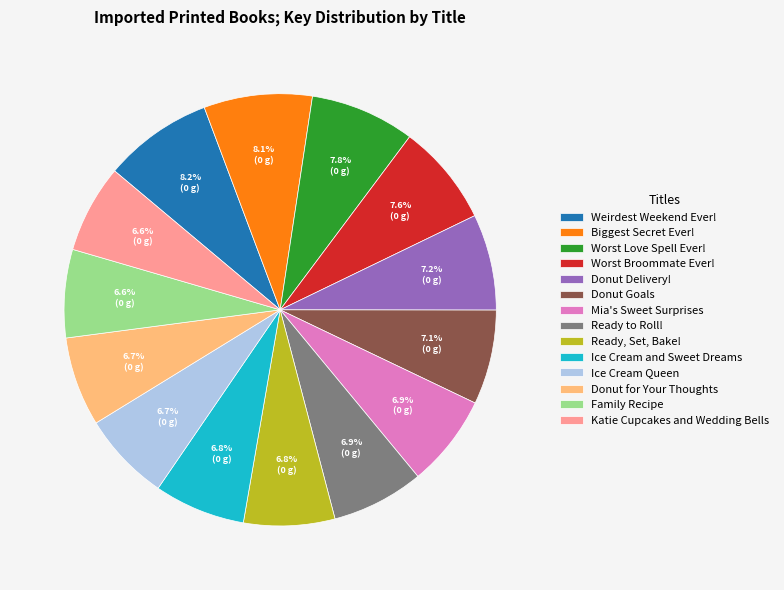

The Ready to Roll! slice represents 7% of the pie. True or false?

True